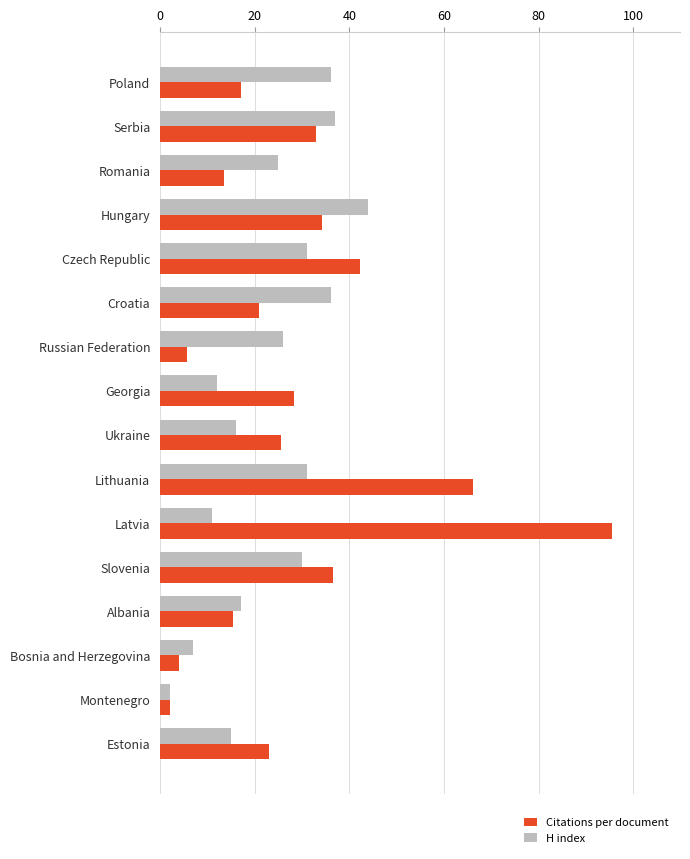

Where is Citations per document nearest to the value 48?

Czech Republic